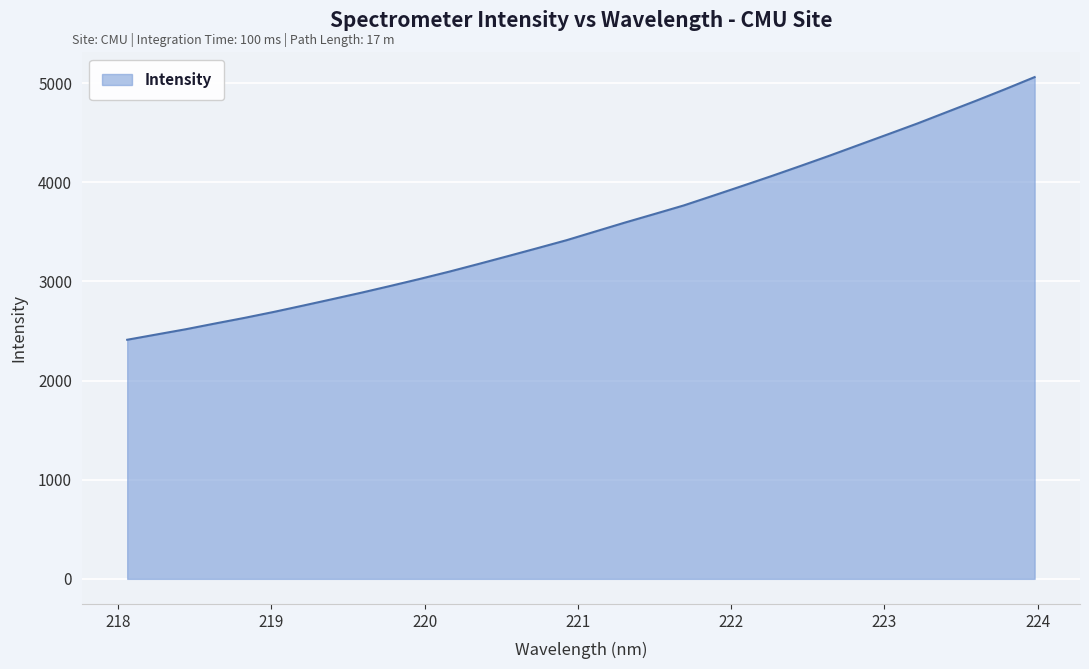

What is the minimum value shown in the chart?

2412.1